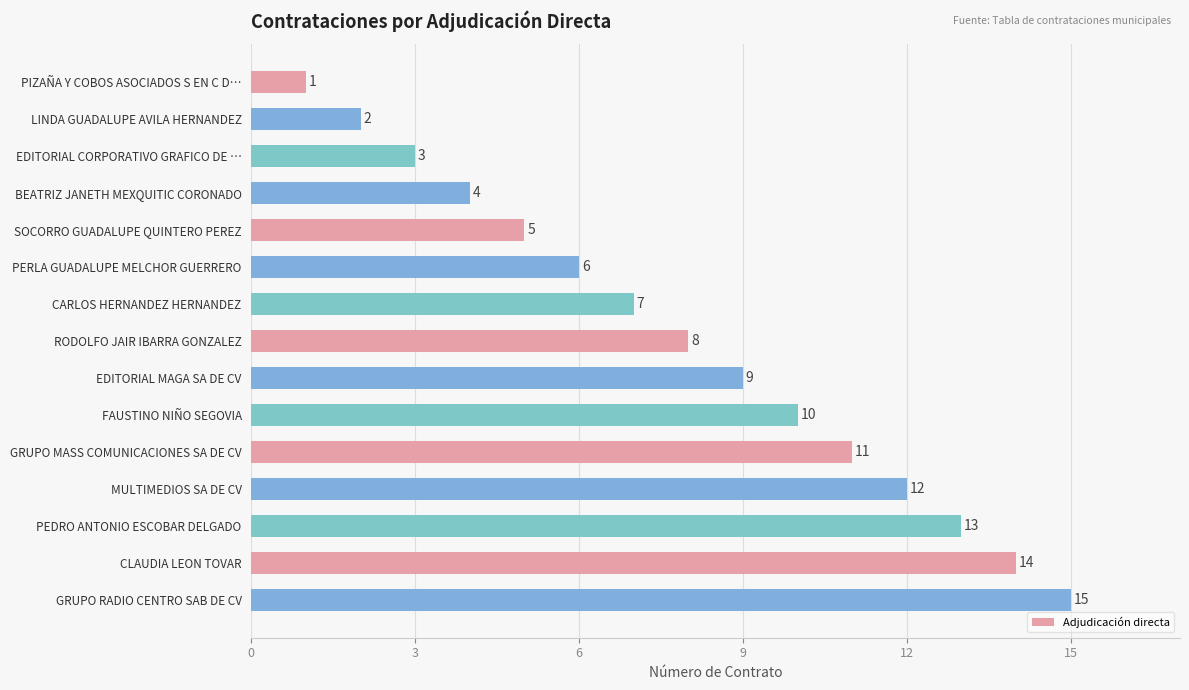

What is the value of the 1st bar from the top?

1